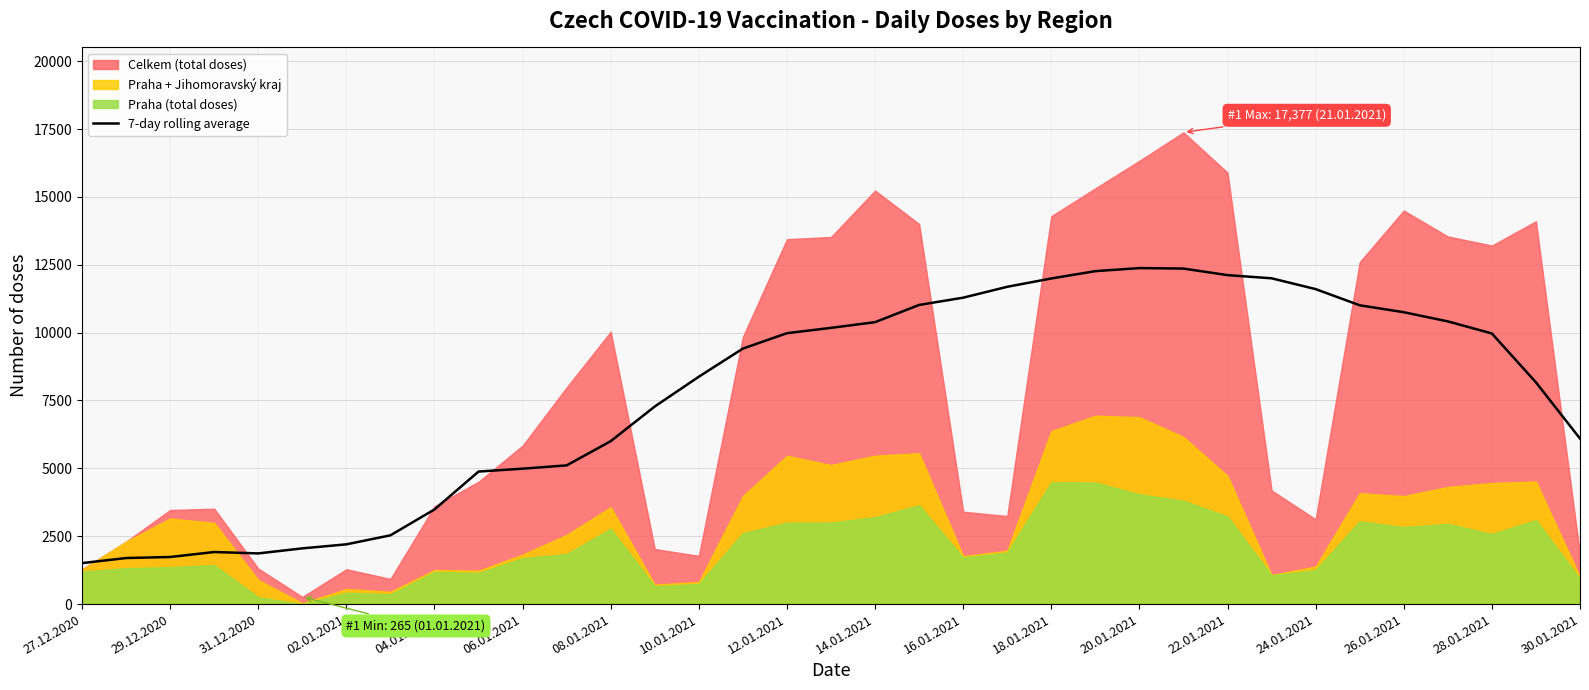

What is the lowest value of the 7-day rolling average series?

1509.4